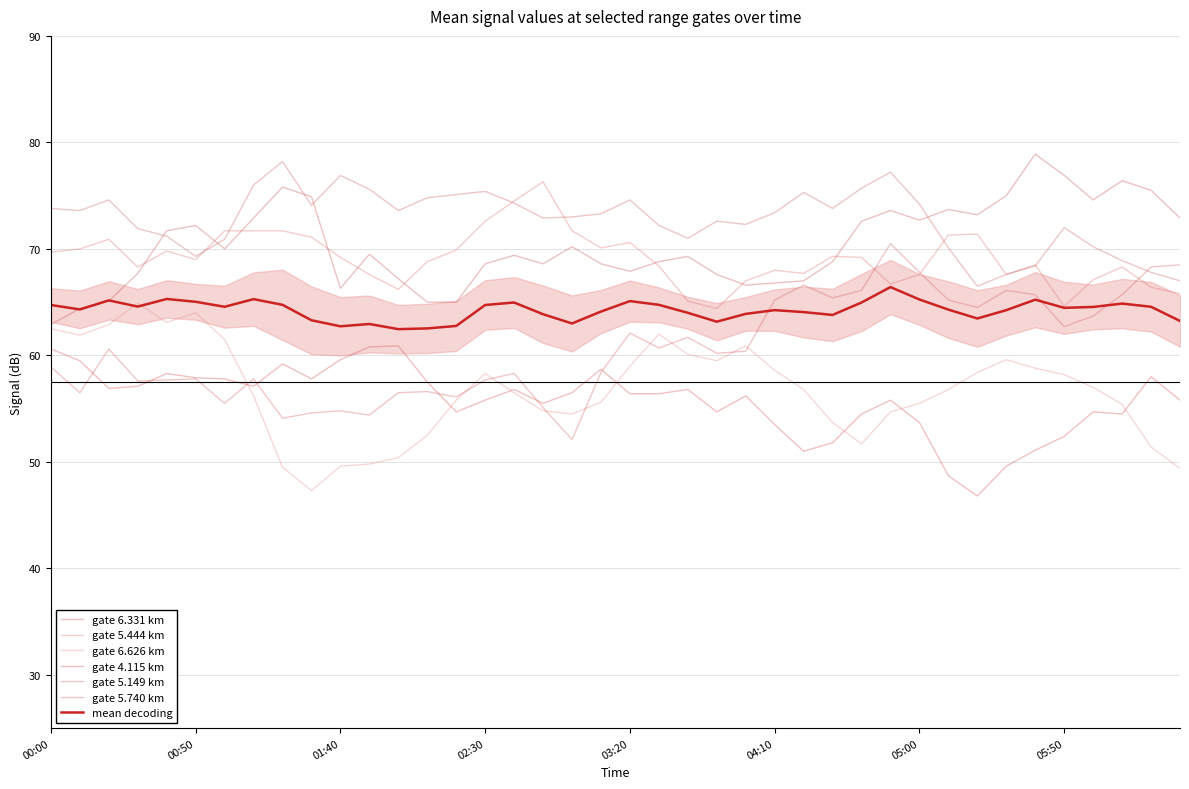

What position from the left is 2006/06/27 03:30?

22